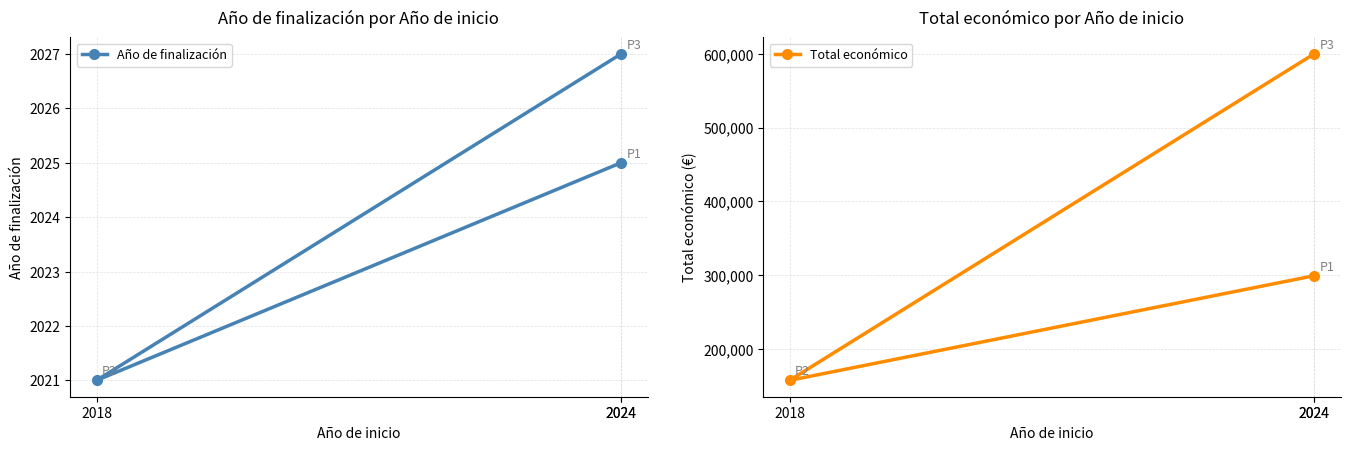

Rank the series by their maximum value, from lowest to highest.

Año de finalización, Total económico